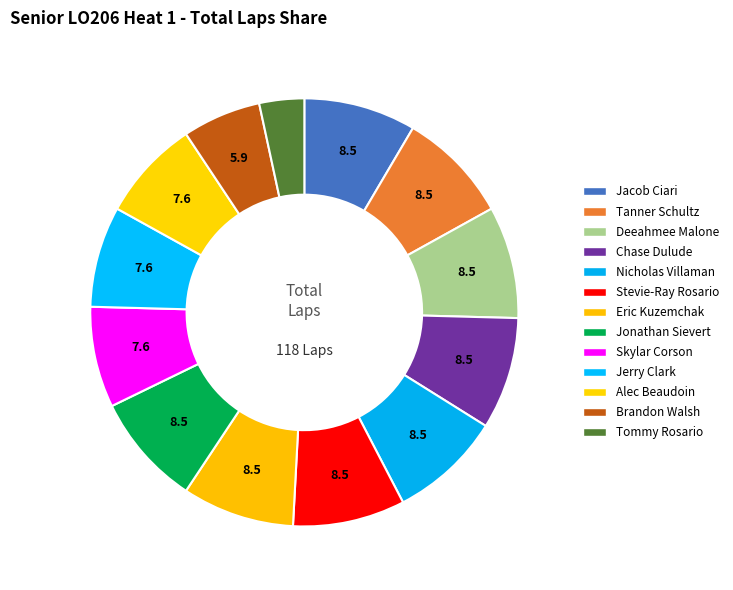

What is the ratio of the value at Eric Kuzemchak to the value at Chase Dulude?

1.0